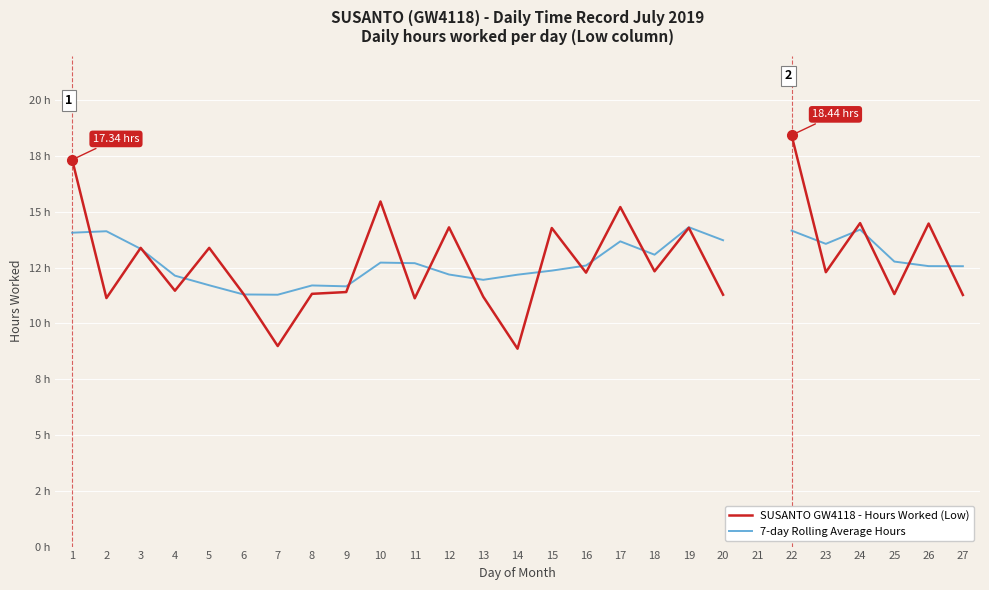

True or false: 7-day Rolling Average Hours has a value of 14.2 at 22.

True